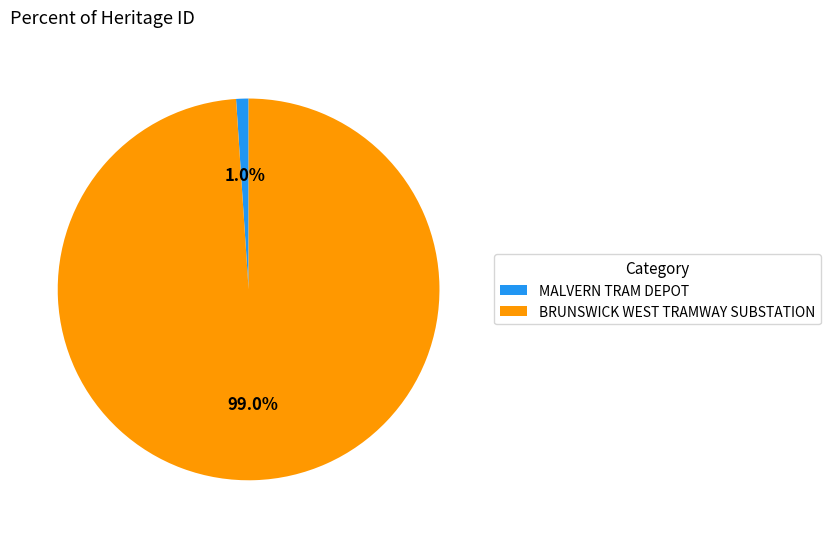

To the nearest percent, what portion does MALVERN TRAM DEPOT represent?

1%